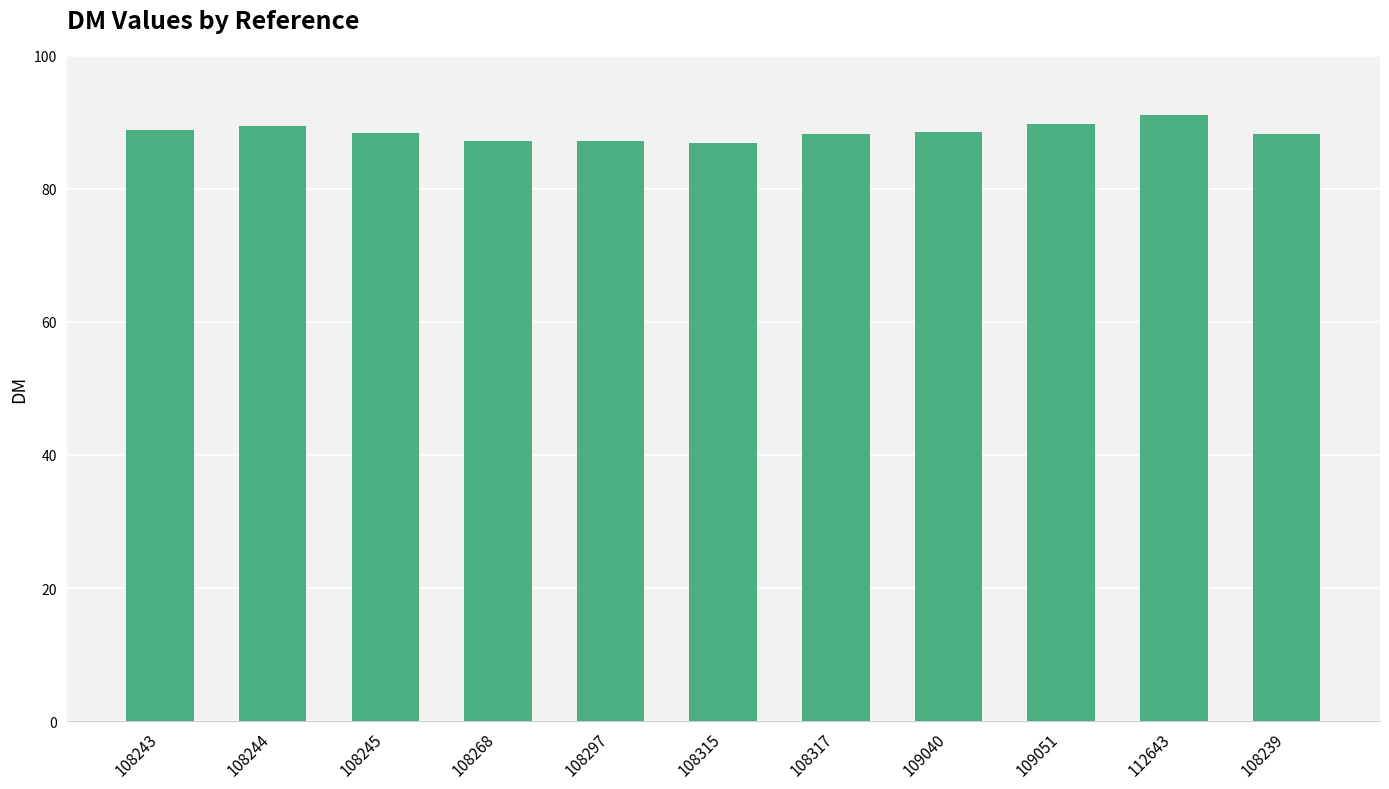

How many data points does each series have?

11